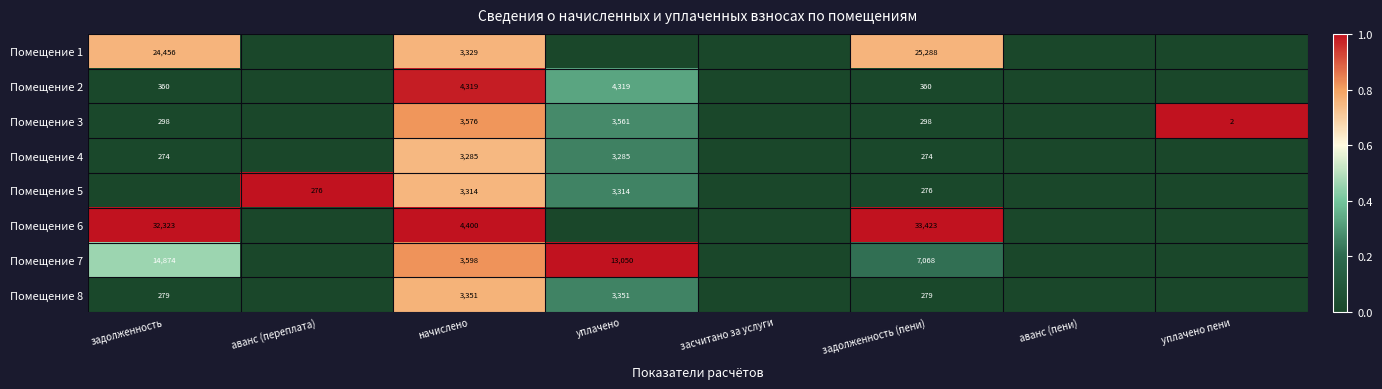

The Помещение 2 series shows 0.6 at начислено. True or false?

False